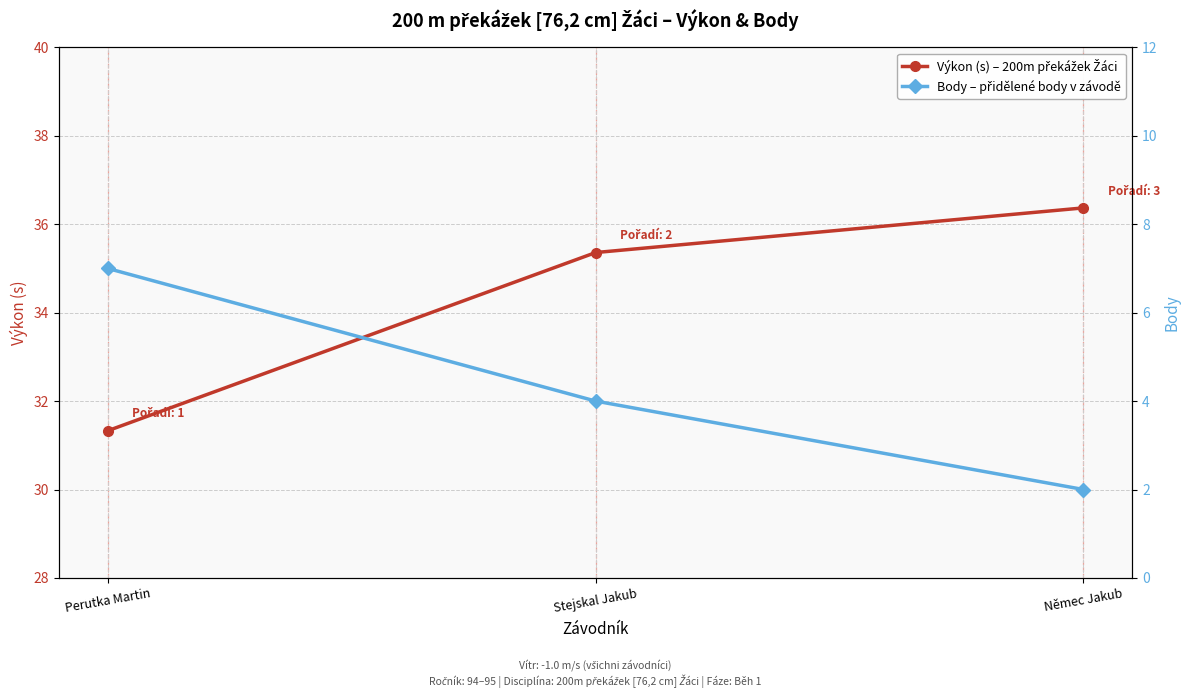

What are all the series names shown in the legend?

Výkon (s), Body